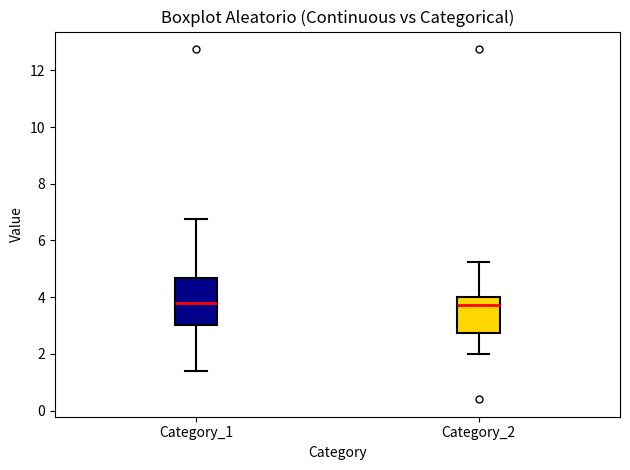

Where is the upper edge of the box for Category_1 on the y-axis? The values are not printed on the chart, so give them approximately, as read against the axis.

4.6